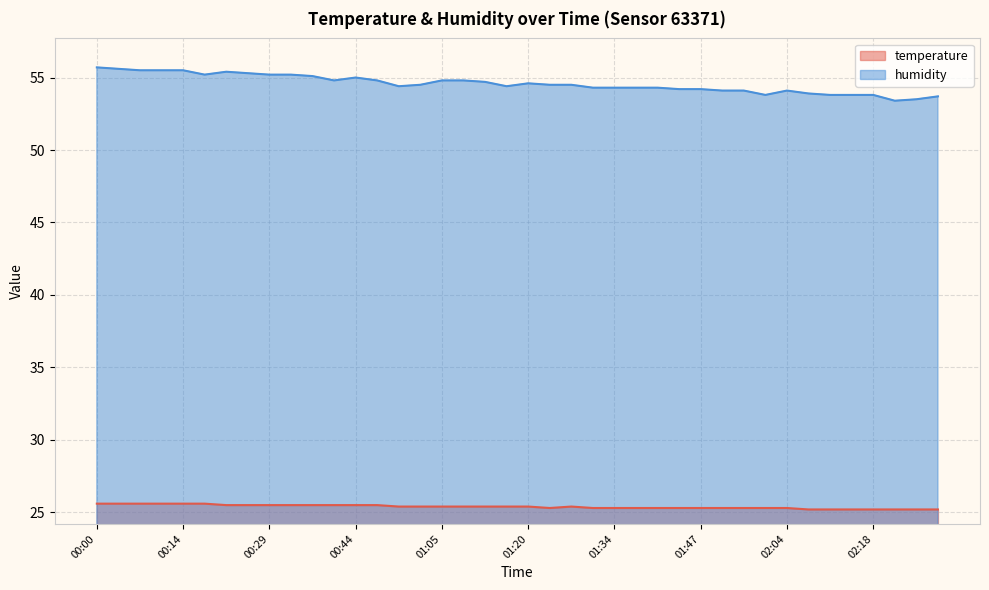

The value of humidity at 00:00 is 13.4. True or false?

False